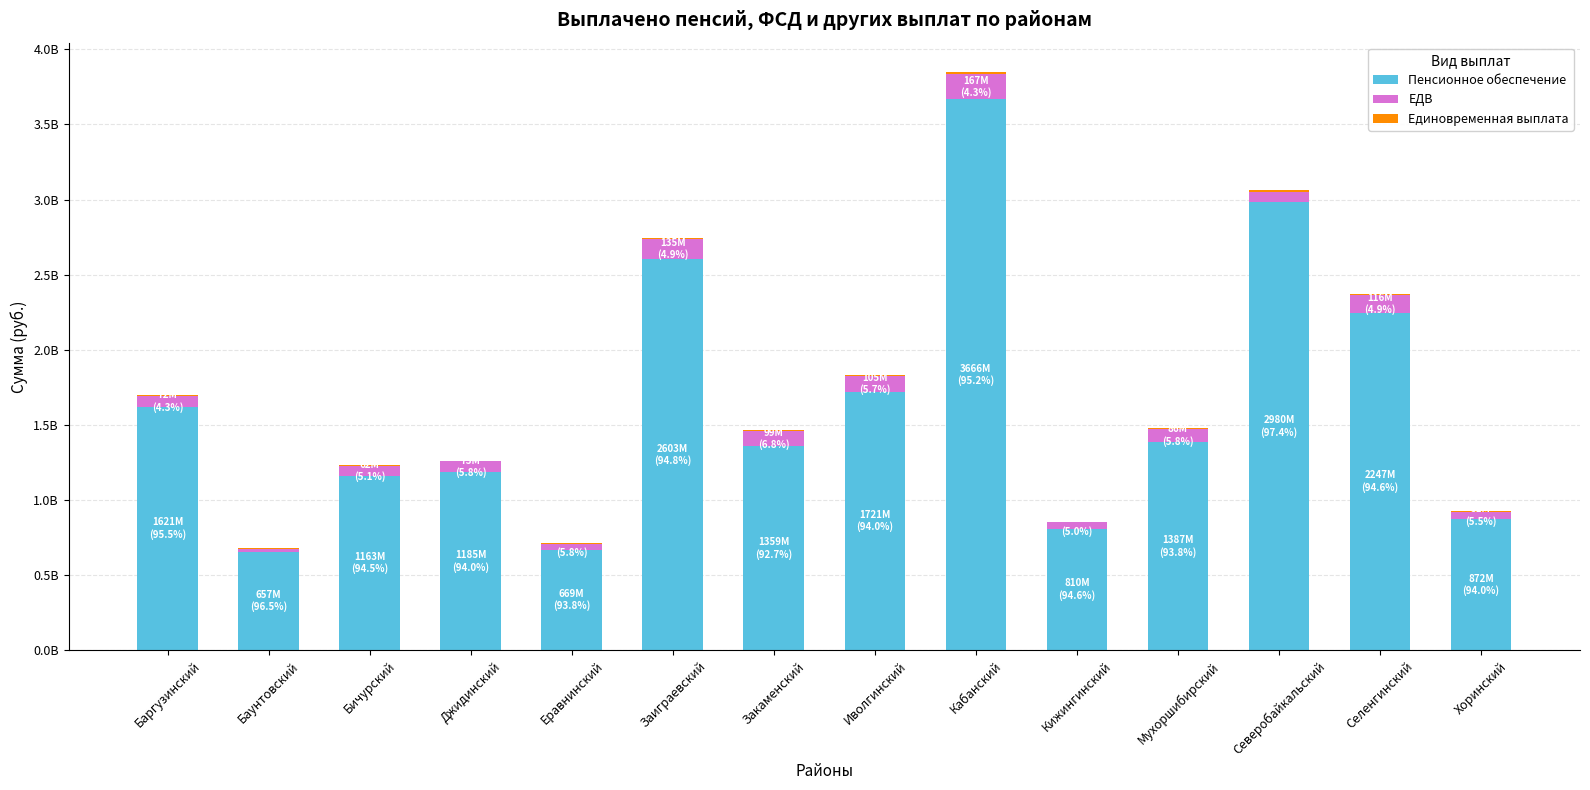

What is the value of the Пенсионное обеспечение bar at the 6th from the left?

2603347198.9